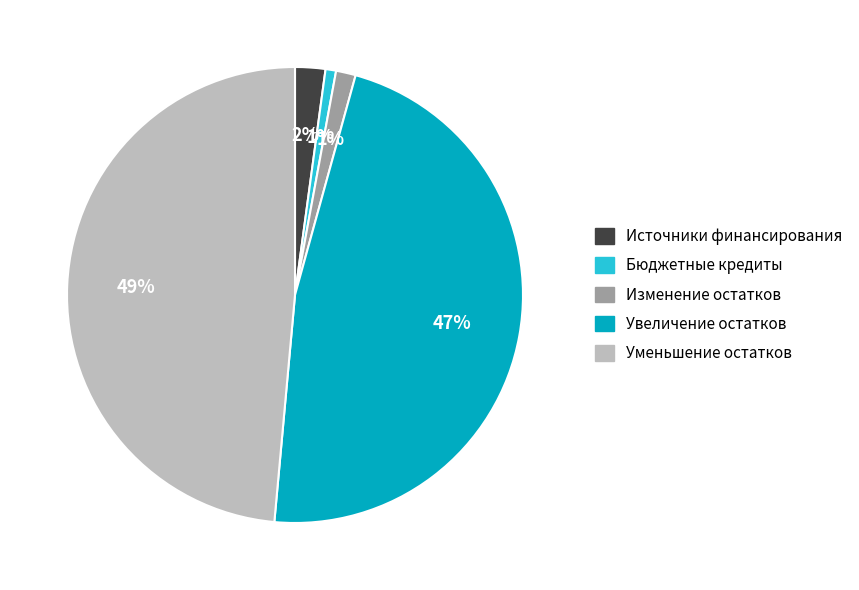

Between Увеличение остатков and Изменение остатков, which is larger?

Увеличение остатков